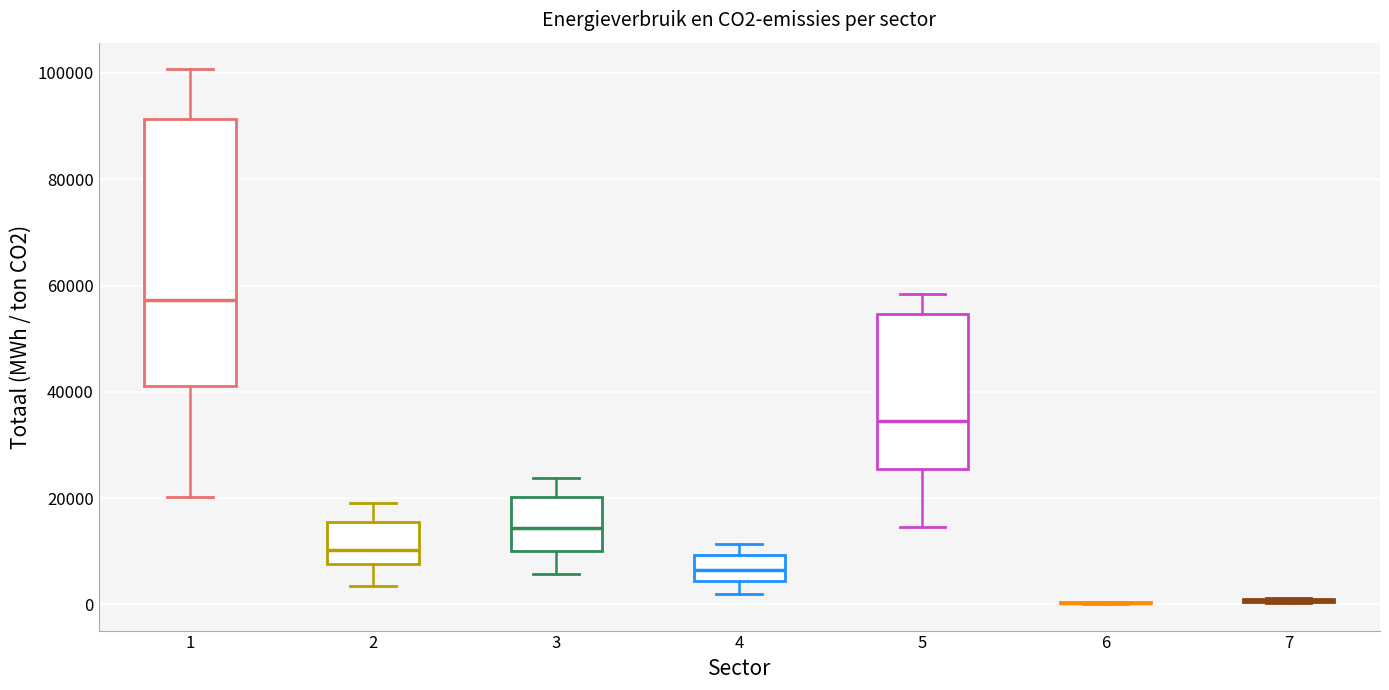

Reading left to right, transcribe this box plot: for each box, give where its median line is, the range the box spans, and where its two whiskers end, as read against the y-axis. The values are not printed on the chart, so give them approximately, as read against the axis.

1: median 58000, box 42000 to 92000, whiskers 20000 to 100000
2: median 10000, box 8000 to 16000, whiskers 4000 to 20000
3: median 14000, box 10000 to 20000, whiskers 6000 to 24000
4: median 6000, box 4000 to 10000, whiskers 2000 to 12000
5: median 34000, box 26000 to 54000, whiskers 14000 to 58000
6: box collapsed to a line at 0, whiskers 0 to 0
7: box collapsed to a line at 0, whiskers 0 to 2000